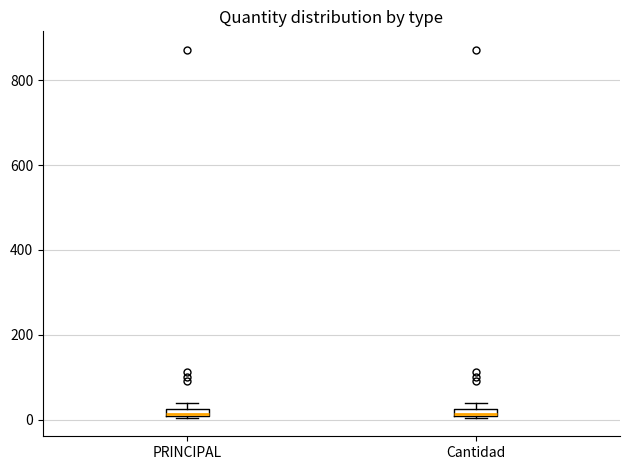

Where is the upper edge of the box for Cantidad on the y-axis? The values are not printed on the chart, so give them approximately, as read against the axis.

20